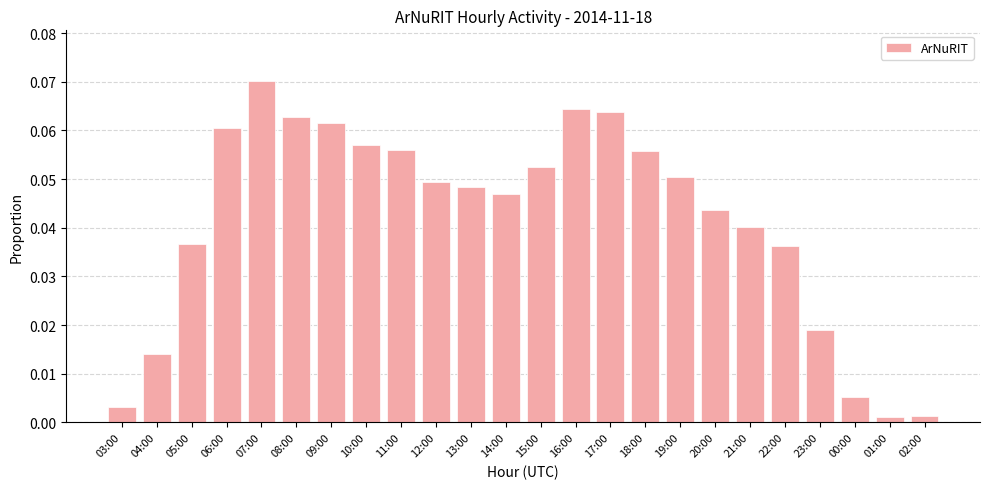

At which category does the chart reach its peak across all series?

07:00